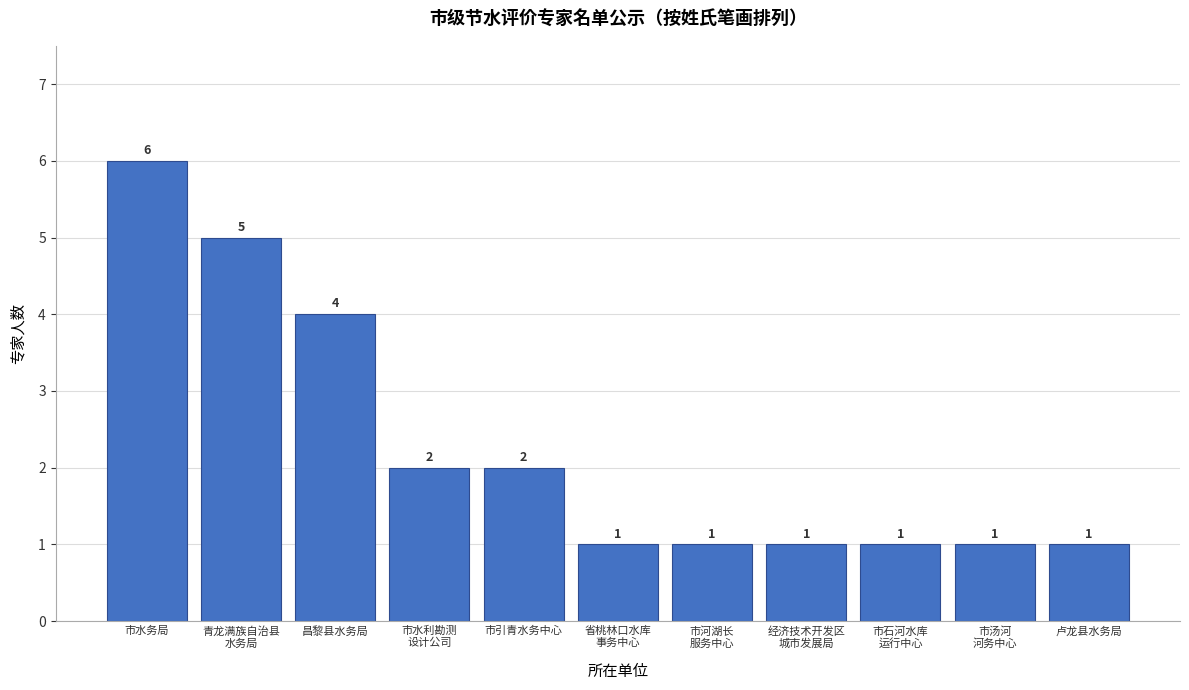

Reading right to left, extract all data points from this chart.

1	1	1	1	1	1	2	2	4	5	6